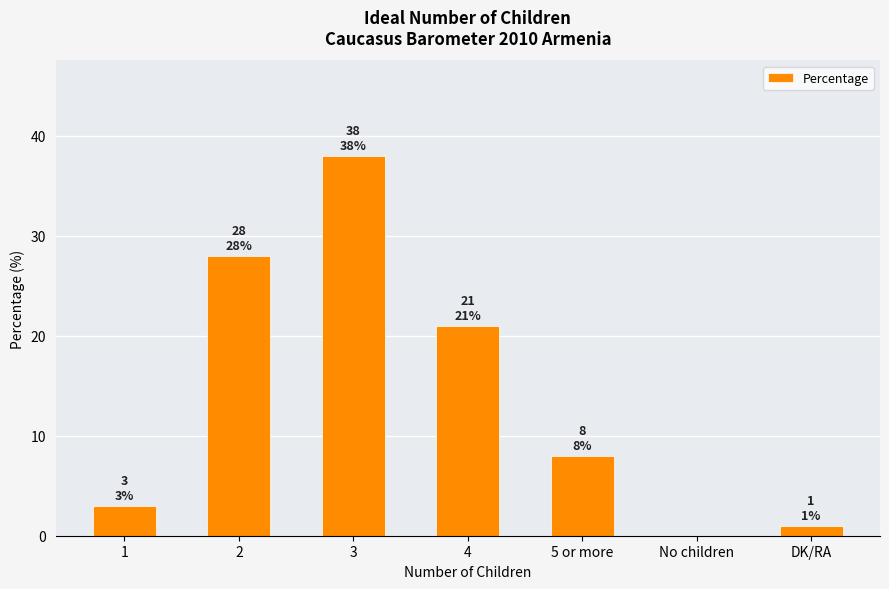

What is the maximum value shown in the chart?

38